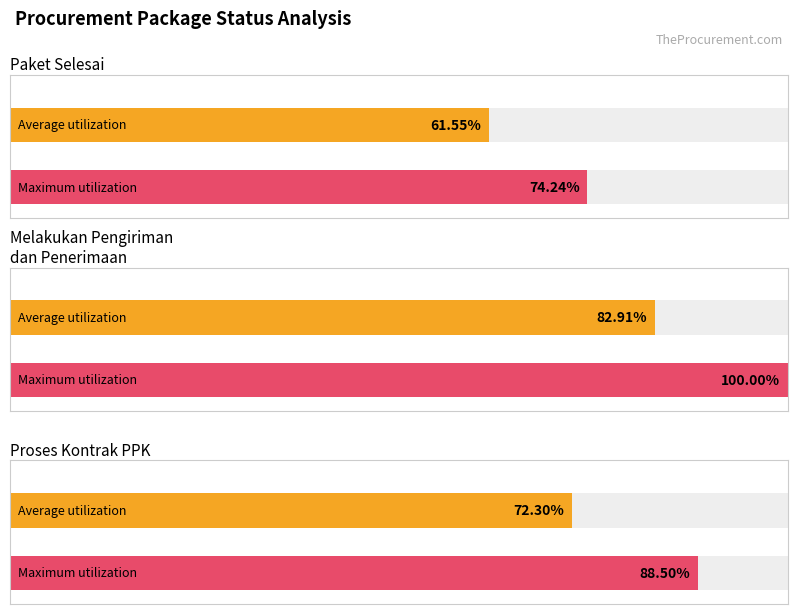

What is the label of the 2nd bar from the right?

proses_kontrak_ppk